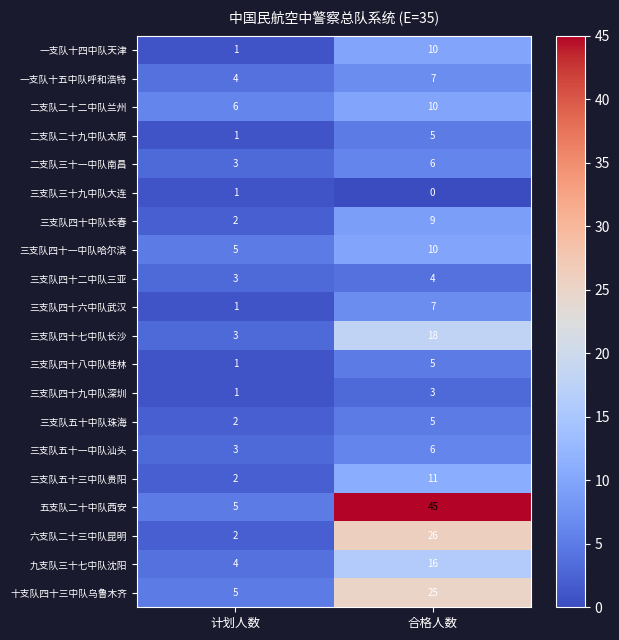

The value of 三支队四十二中队三亚 at 合格人数 is 4. True or false?

True